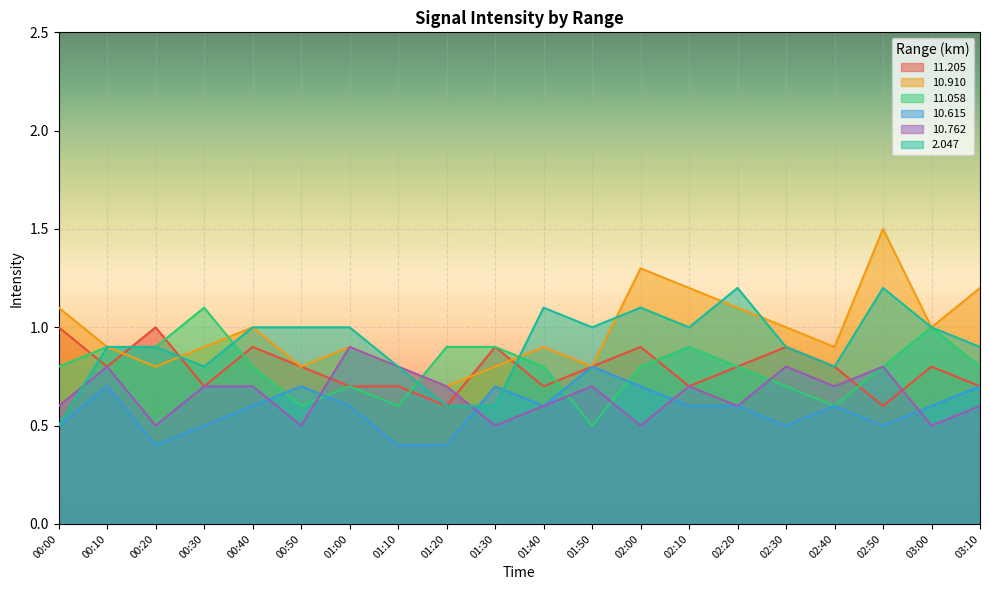

How many lines are shown in the chart?

6